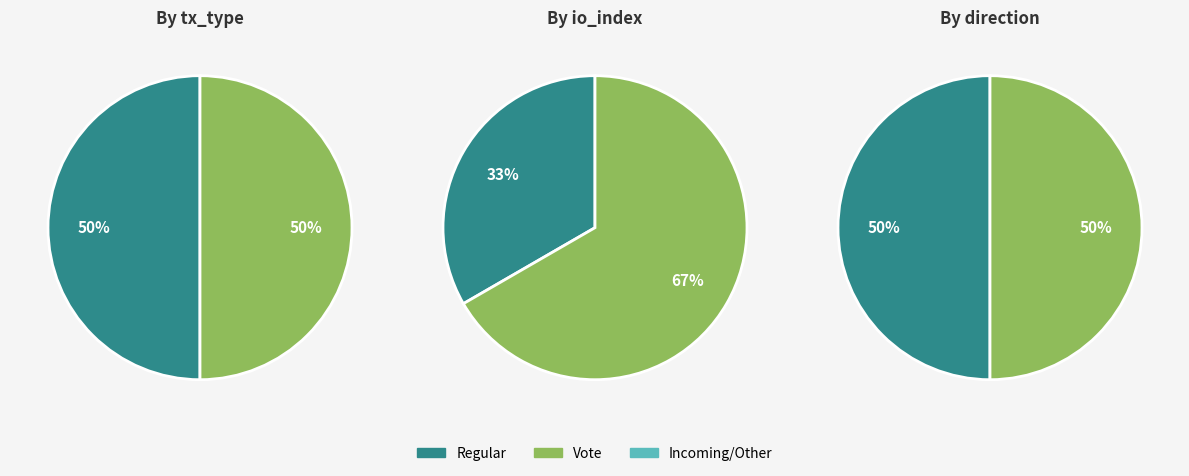

Between tx_type_values and io_values, which series saw the biggest shift?

io_values